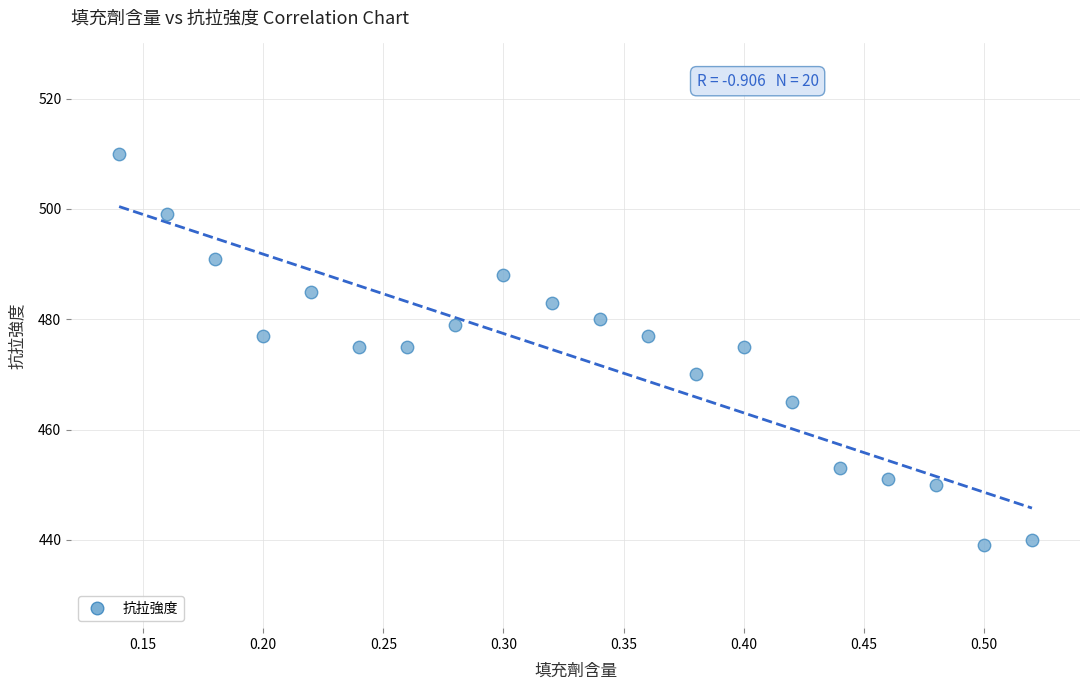

What is the range of Y values (max minus min)?

71